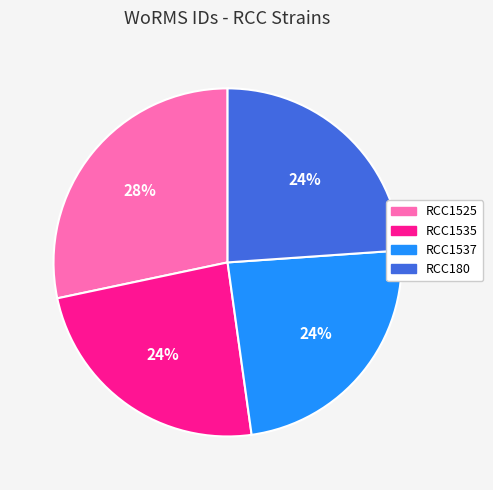

To the nearest percent, what is the combined percentage of RCC180 and RCC1537?

48%